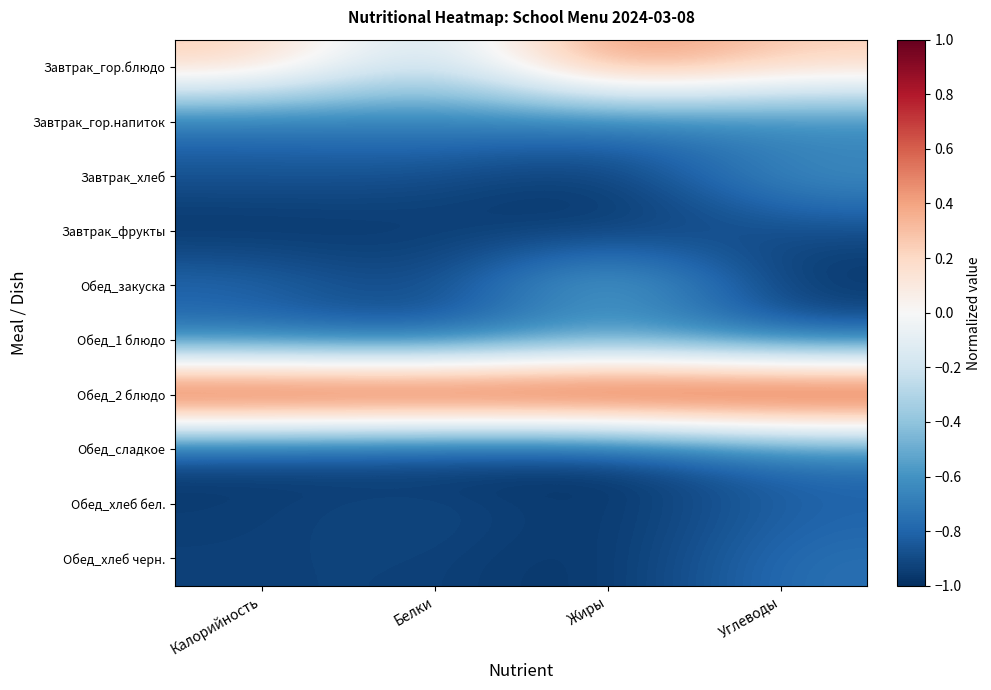

At which category is the sum across all series the highest?

Углеводы